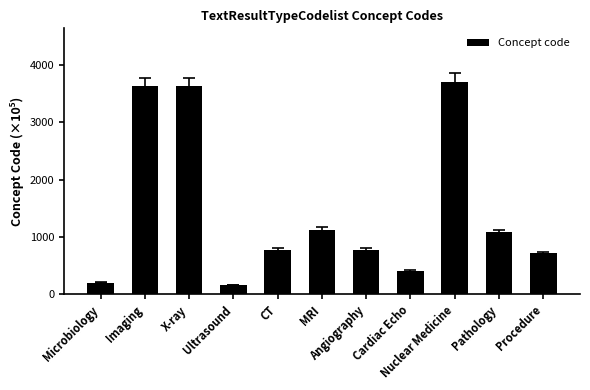

How many bars are there in total?

11